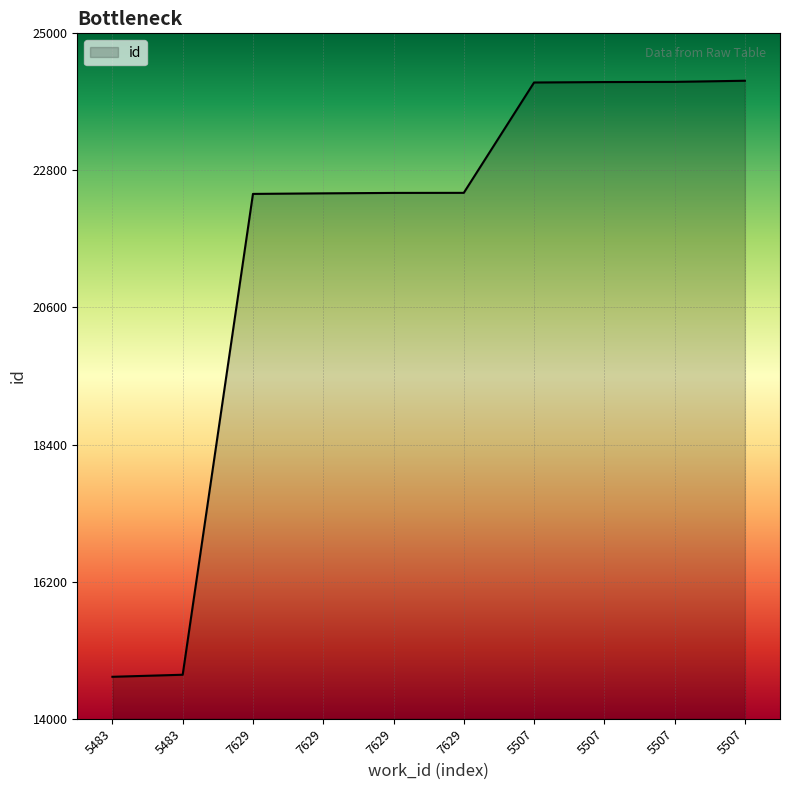

What is the label of the 6th point from the left?

7629